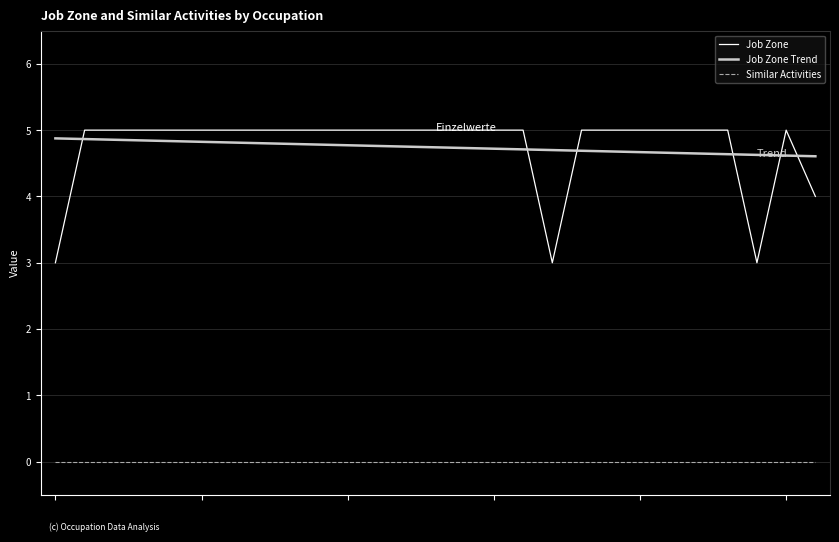

What is the highest value of the Job Zone Trend series?

4.9